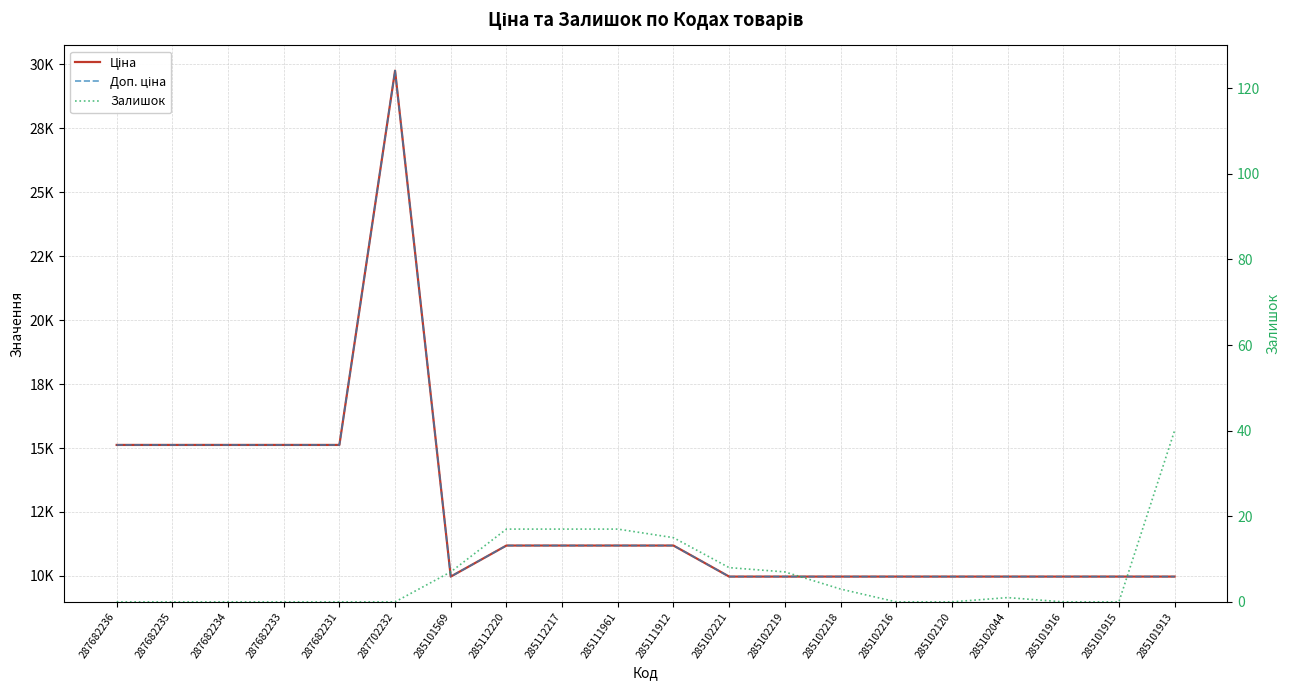

What is the label of the 18th point from the right?

287682234